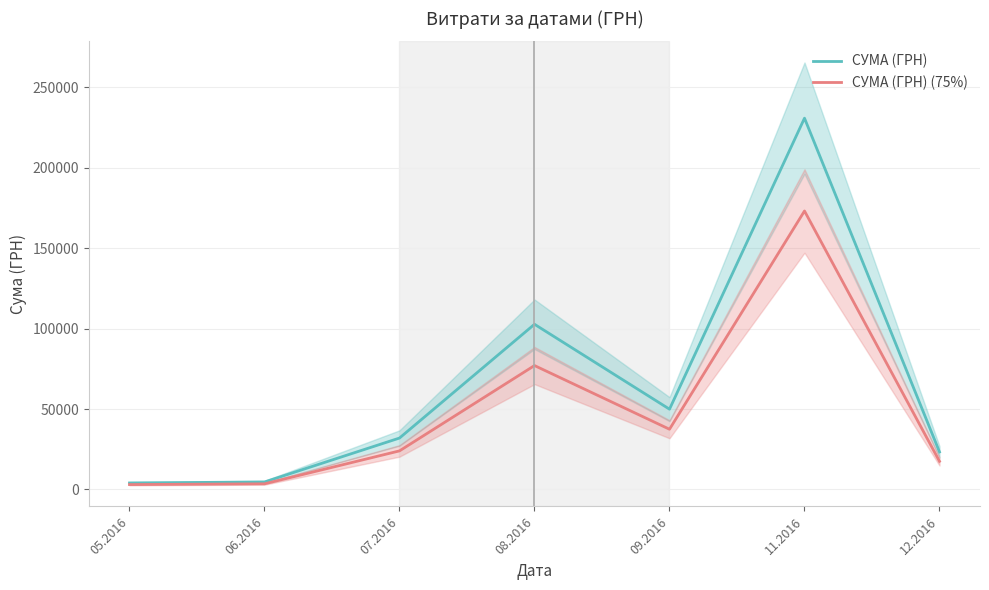

Reading left to right, what are all the values shown in this chart?

СУМА (ГРН): 05.2016=4007.3	06.2016=4630.2	07.2016=31942.5	08.2016=102692.8	09.2016=49895.2	11.2016=230842.2	12.2016=23302.0
СУМА (ГРН) (75%): 05.2016=3005.5	06.2016=3472.6	07.2016=23956.8	08.2016=77019.6	09.2016=37421.4	11.2016=173131.7	12.2016=17476.5